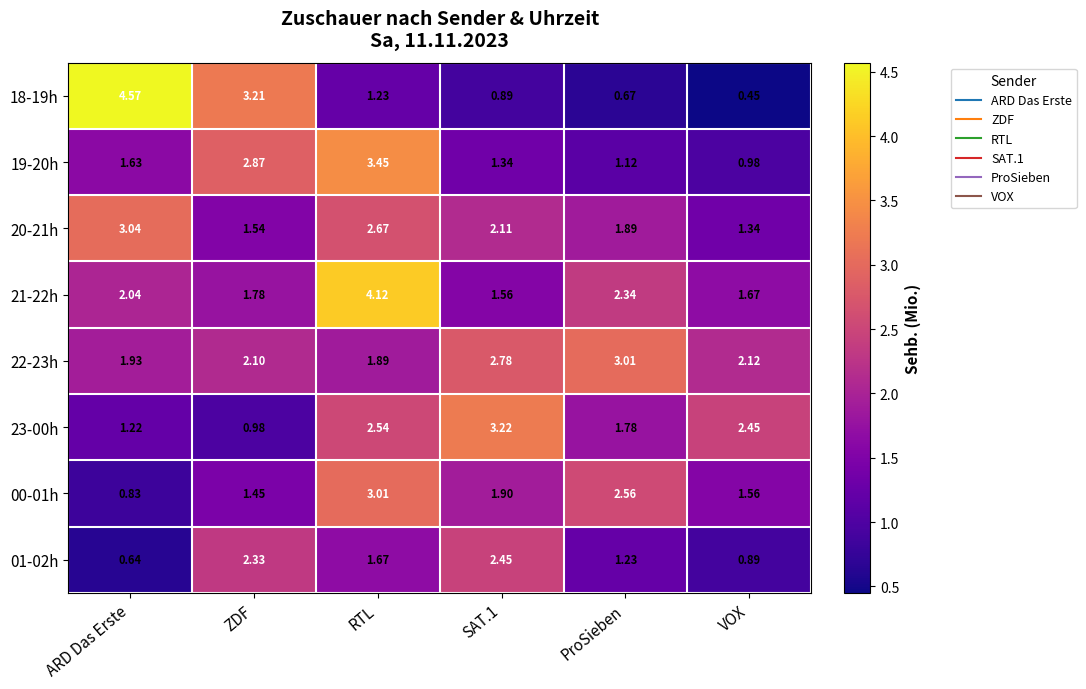

At which label is 18-19h closest to 2?

RTL